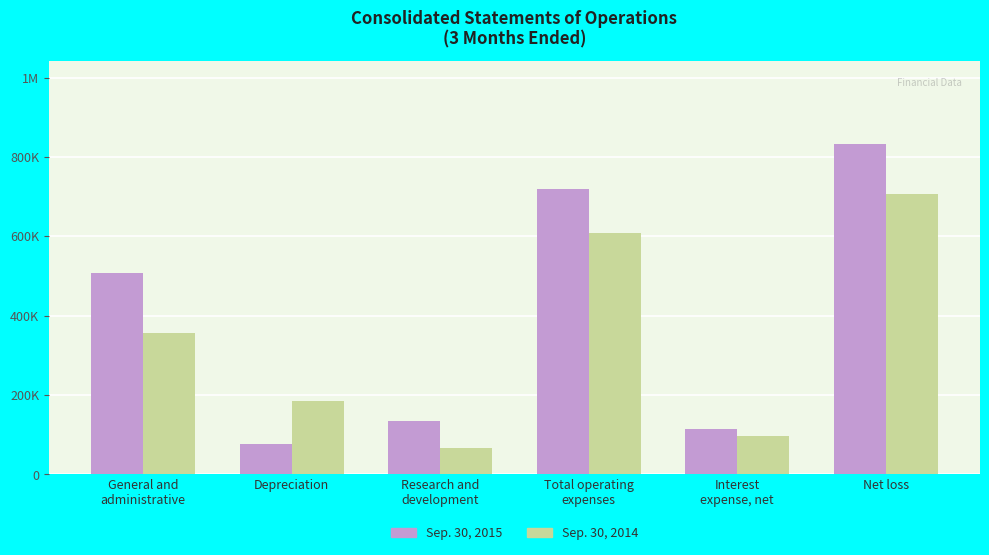

Which has a higher value, Total operating
expenses or General and
administrative?

Total operating
expenses